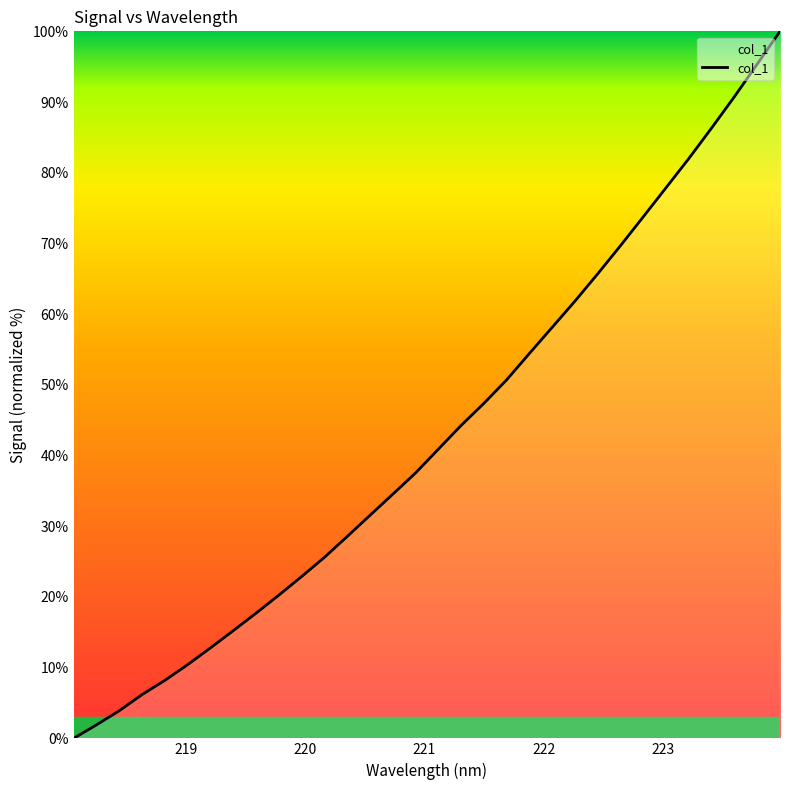

What is the average value?

43.0